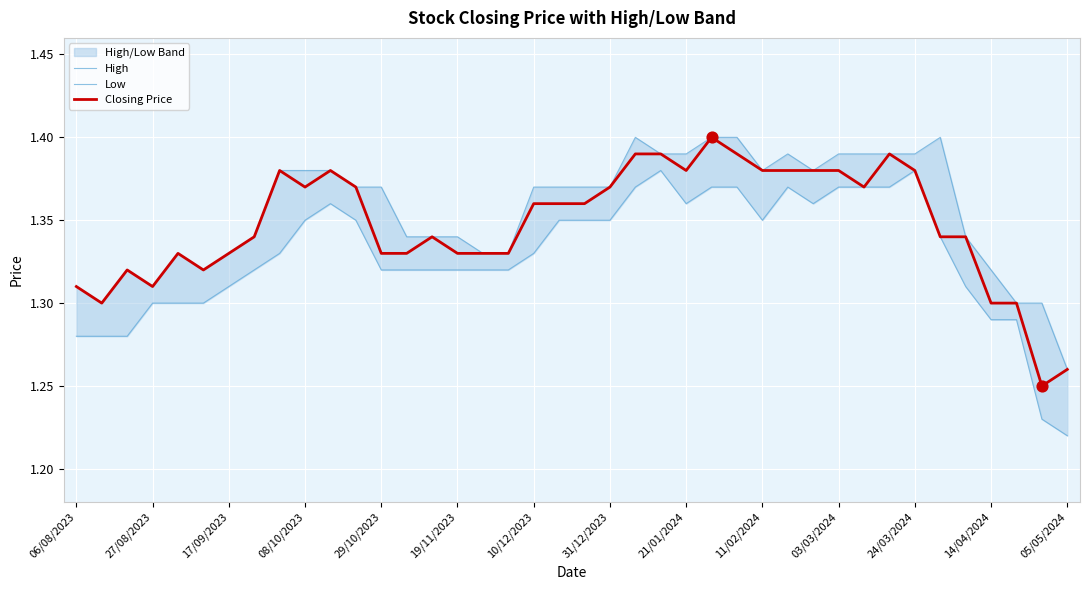

Which series contains the lowest Y value?

Low